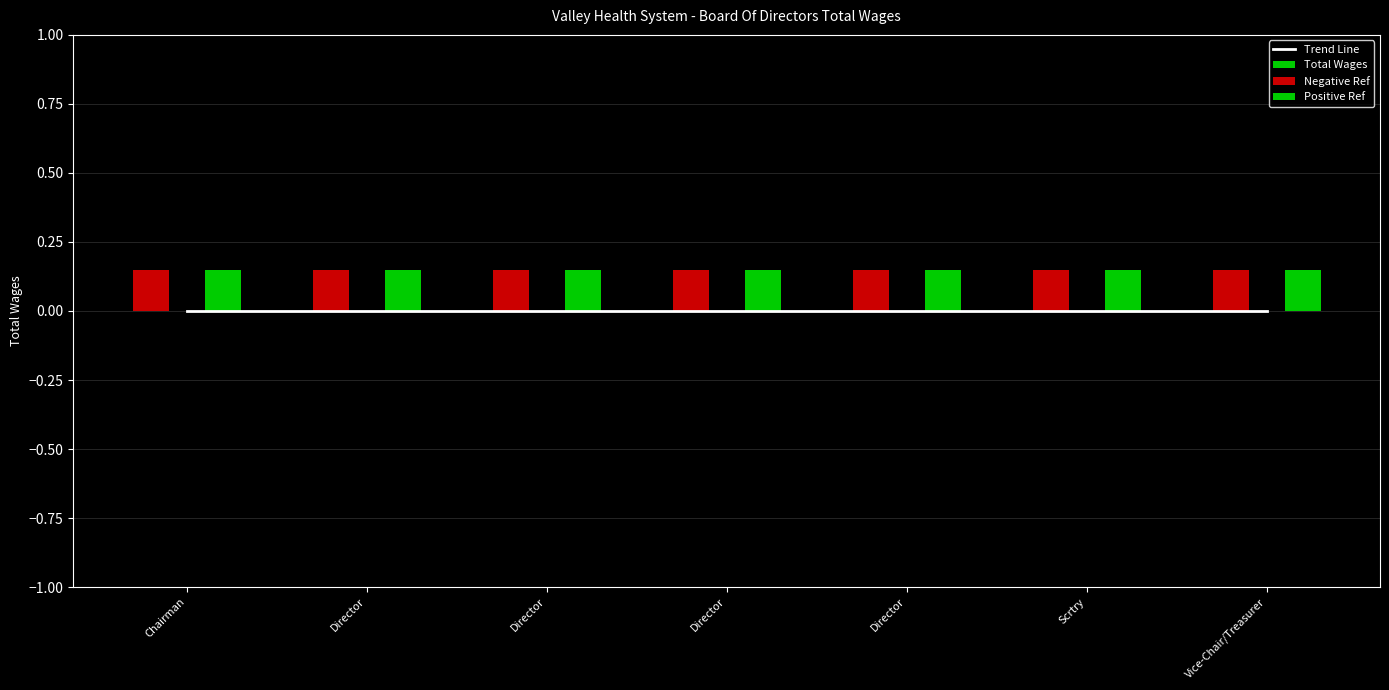

What is the total value across all series at Vice-Chair/Treasurer?

0.3